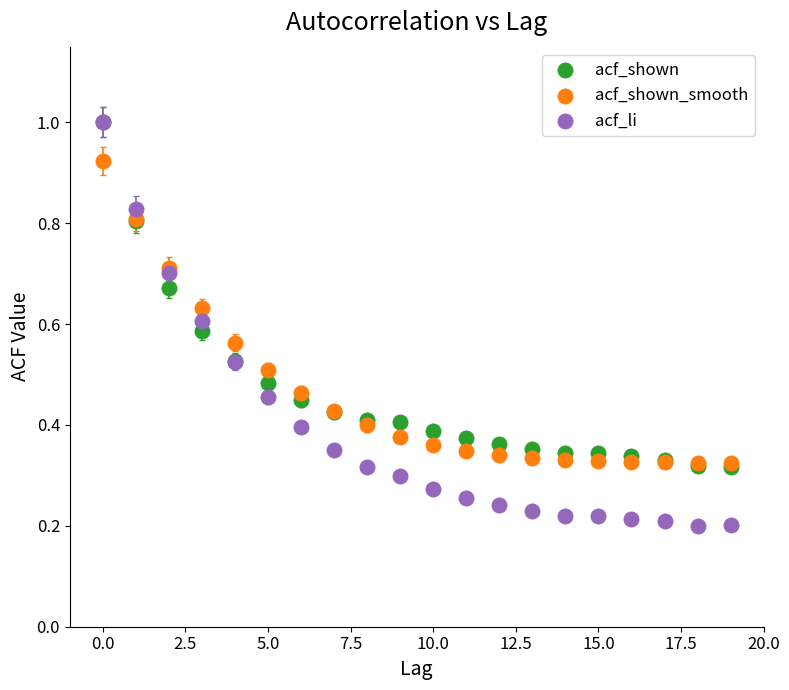

Which series has the widest spread of Y values?

acf_li